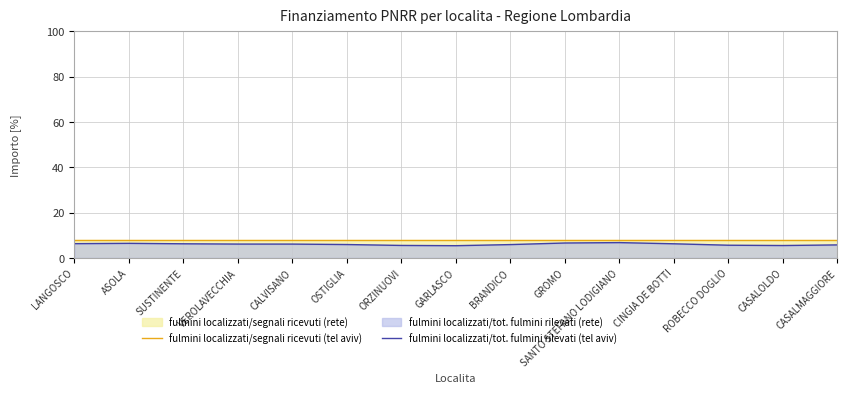

Count the number of categories in the chart.

15